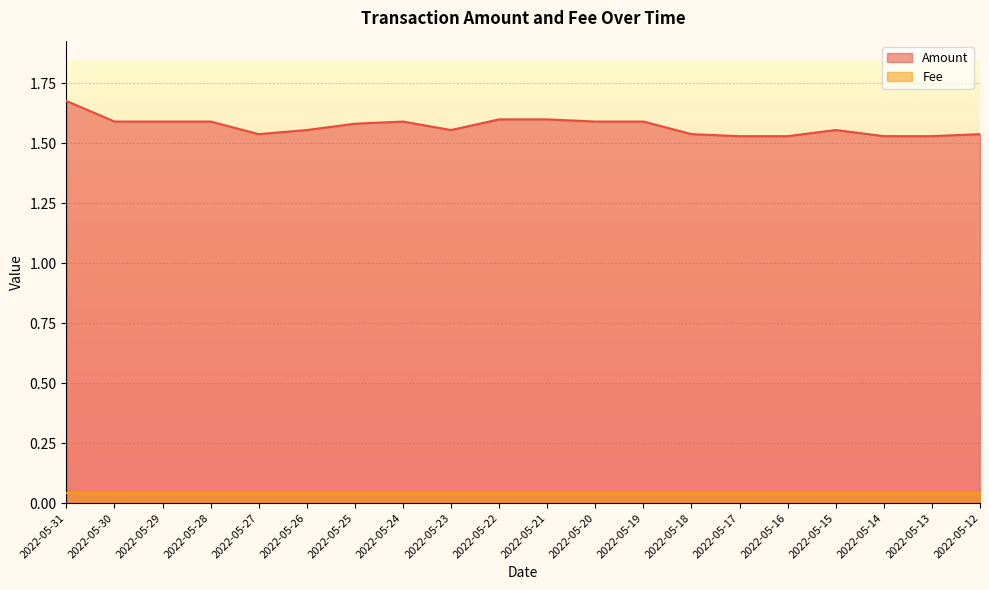

Reading right to left, list all the values displayed in this chart.

1.5	1.5	1.5	1.6	1.5	1.5	1.5	1.6	1.6	1.6	1.6	1.6	1.6	1.6	1.6	1.5	1.6	1.6	1.6	1.7